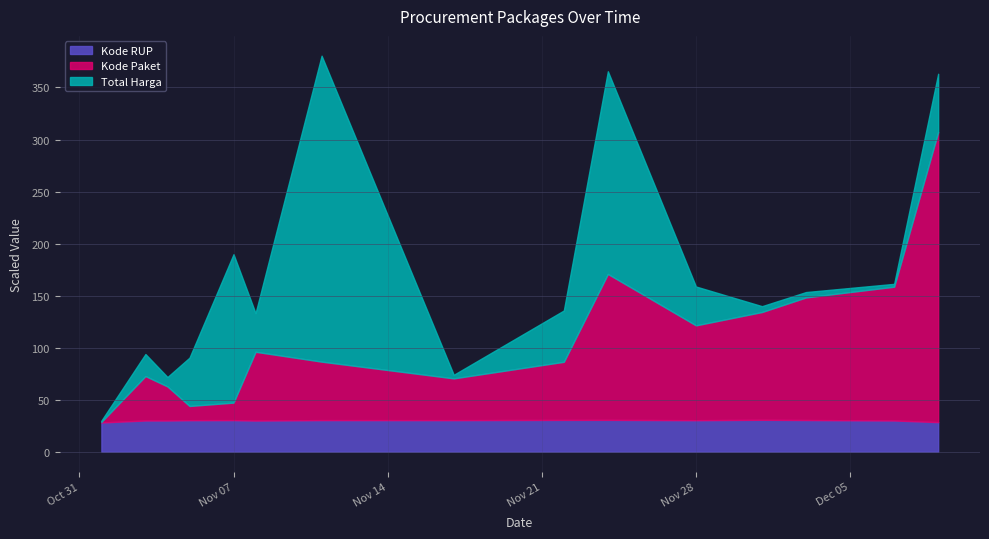

What are all the series names shown in the legend?

Kode RUP, Kode Paket, Total Harga